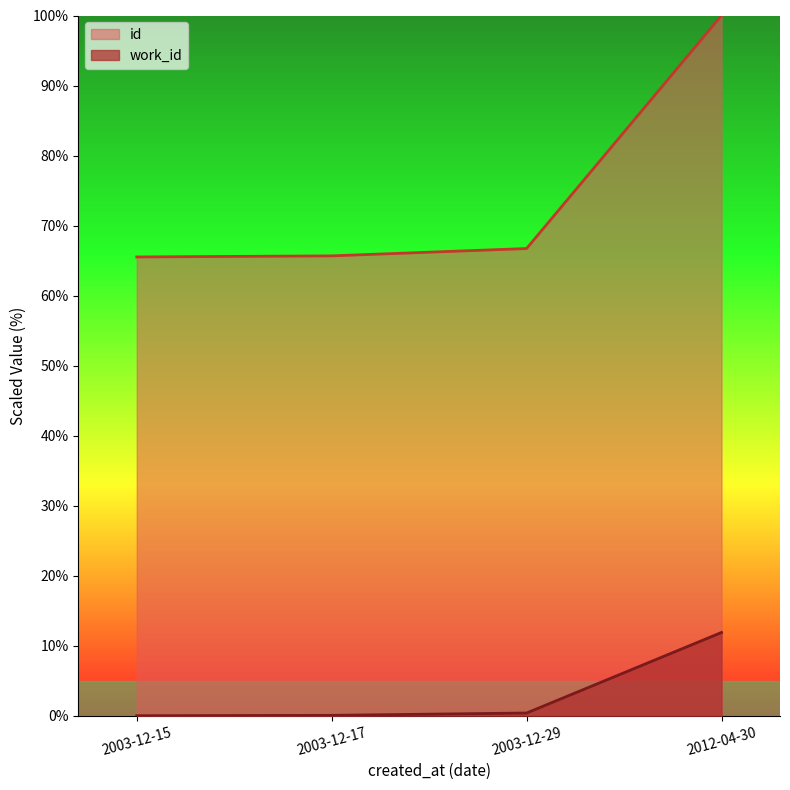

Rank the categories by id value from highest to lowest.

2012-04-30, 2003-12-29, 2003-12-17, 2003-12-15